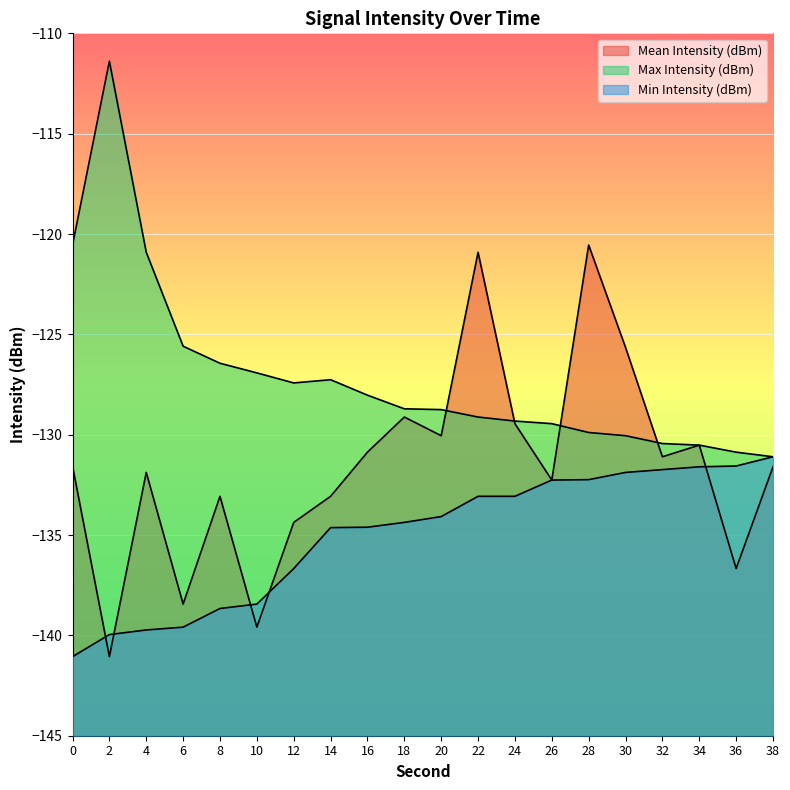

Which category has the lowest value across all series?

2